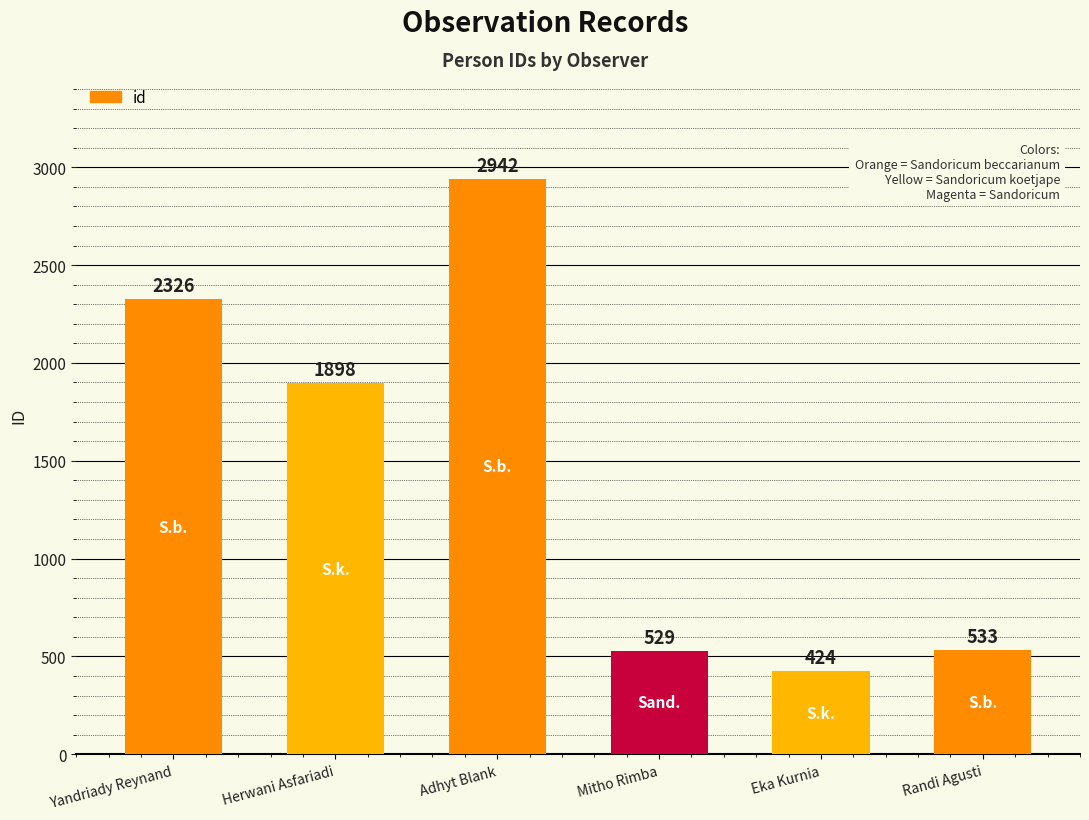

True or false: the data shows 3341 at Yandriady Reynand.

False